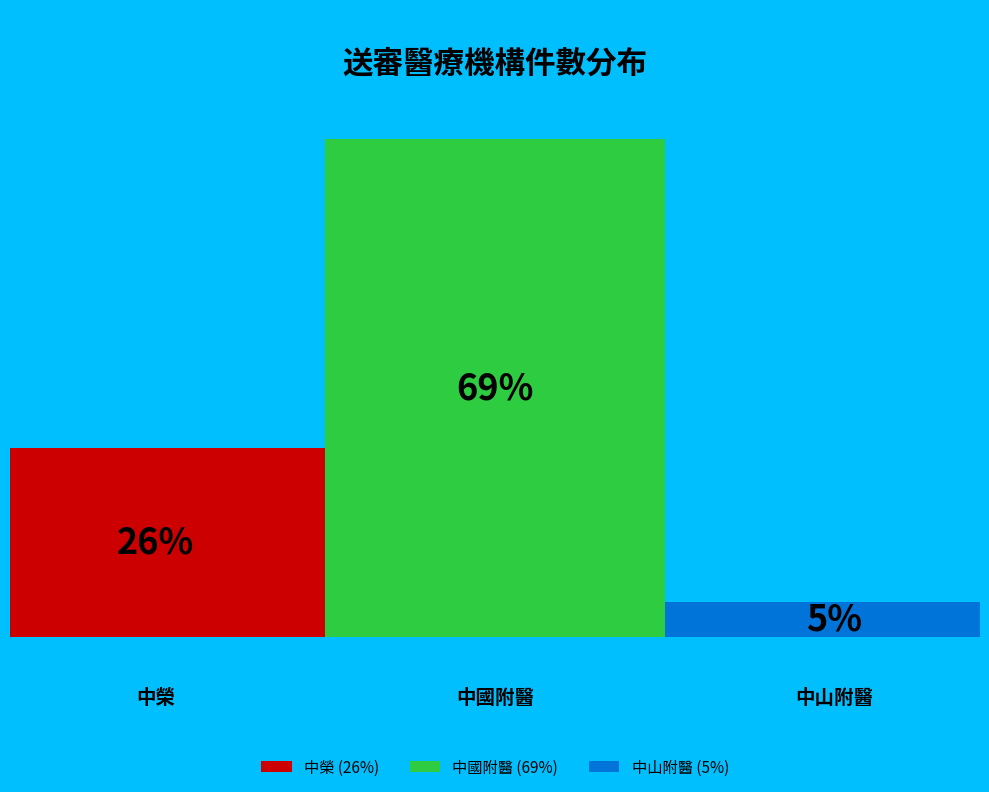

How many slices are in this pie chart?

3